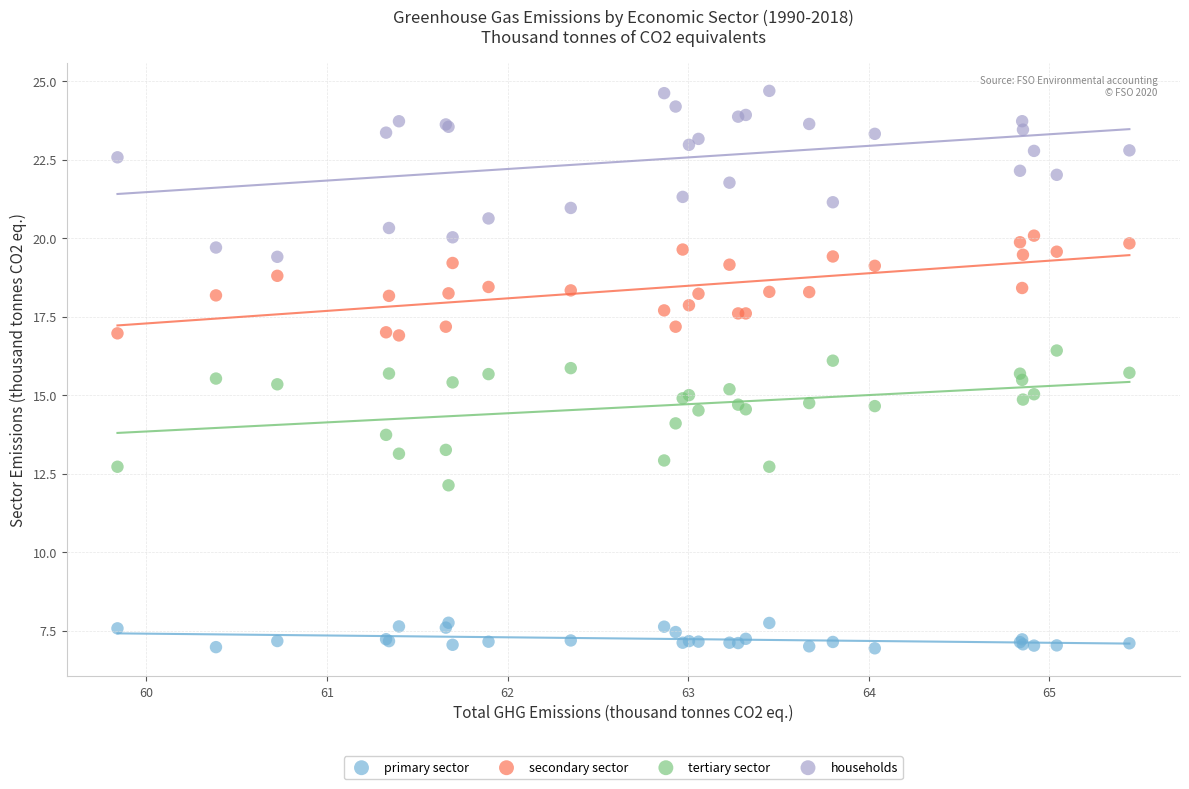

What are all the series names shown in the legend?

primary sector, secondary sector, tertiary sector, households